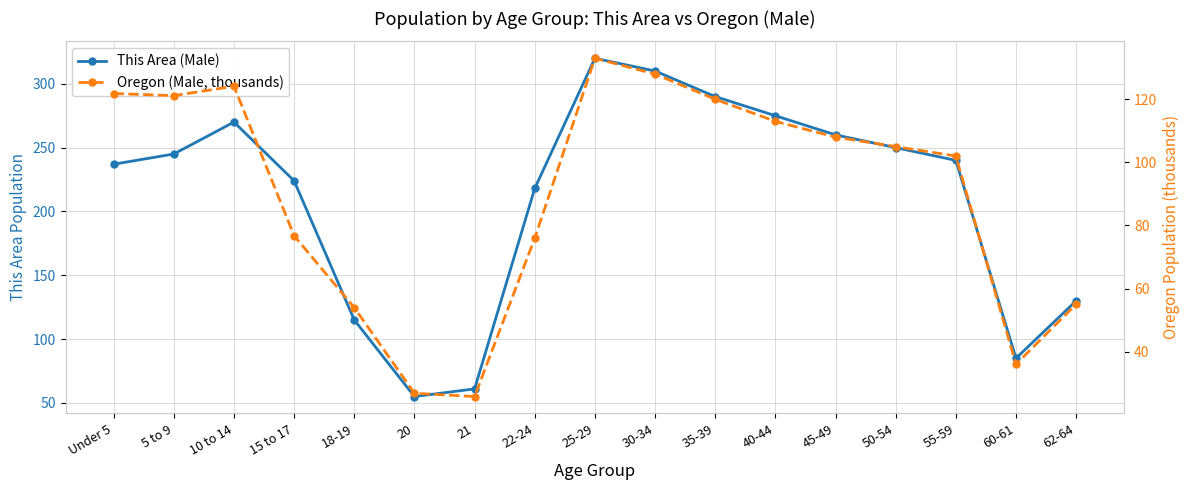

What is the spread (max minus min) of values at 40-44?

162.0